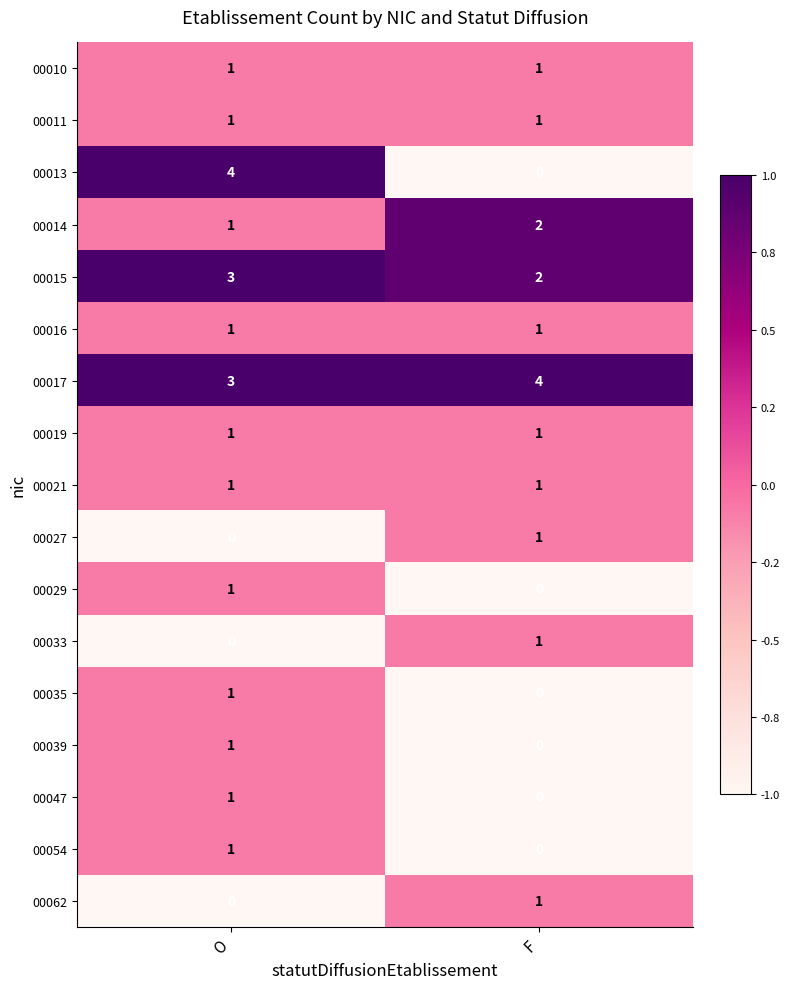

At which category is the sum across all series the highest?

O